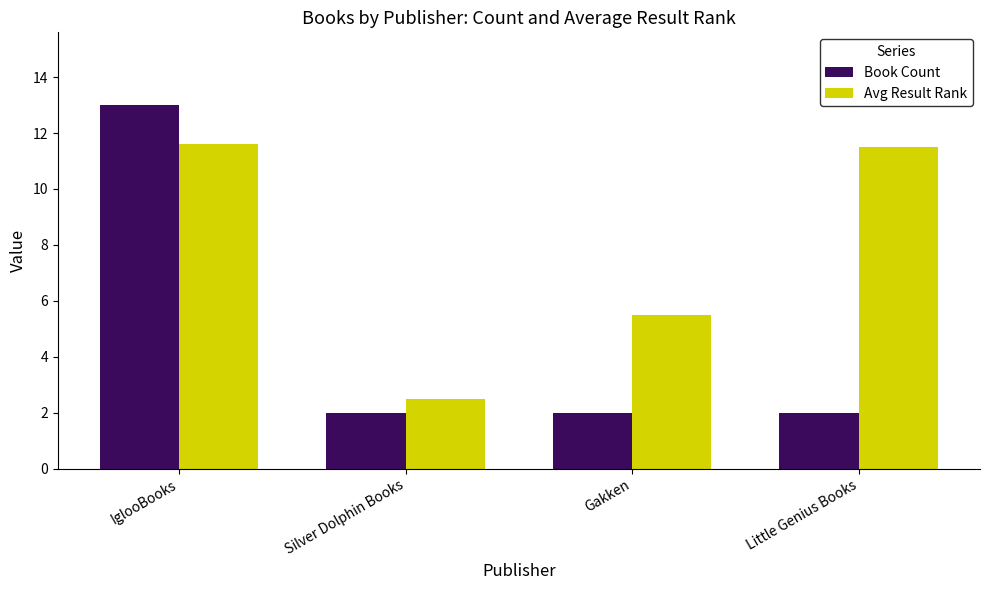

What is the label of the 1st bar from the left?

IglooBooks